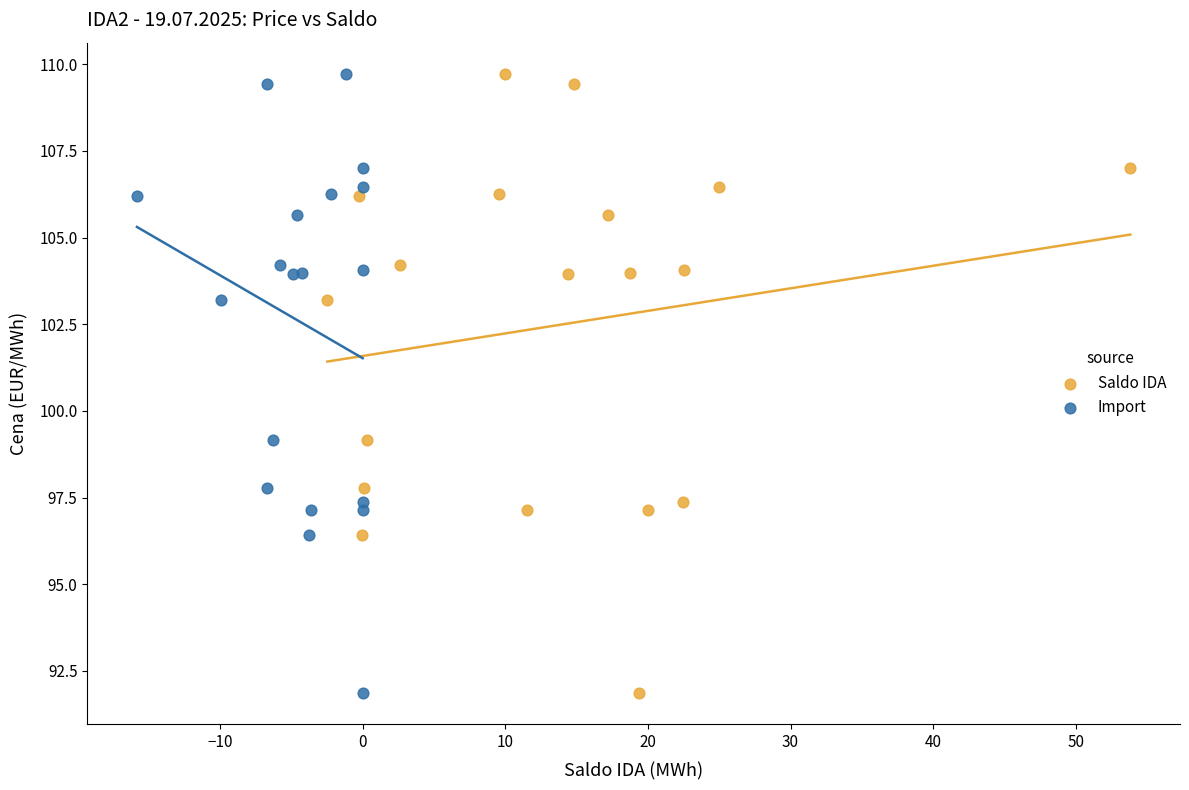

What are all the series names shown in the legend?

Saldo IDA, Import